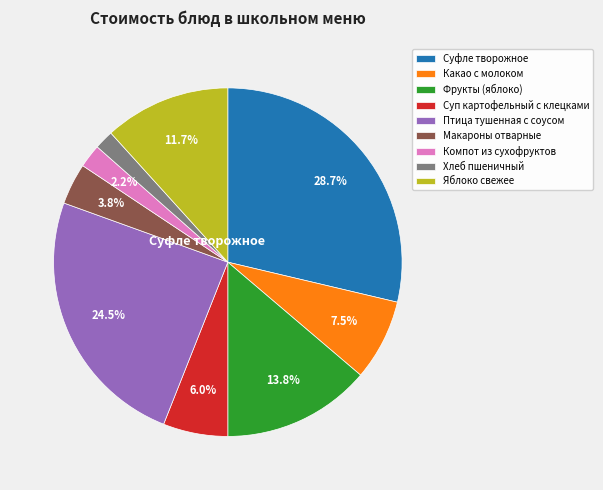

Which category has the biggest portion of the pie?

Суфле творожное